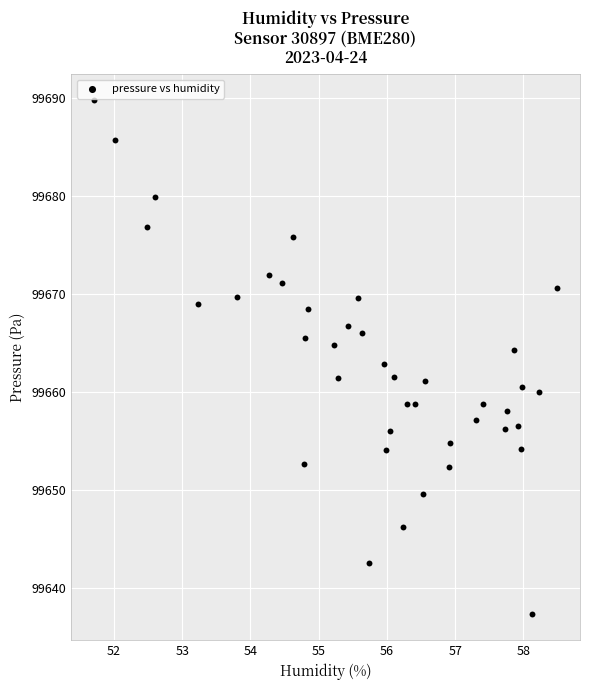

What is the range of X values (max minus min)?

6.8